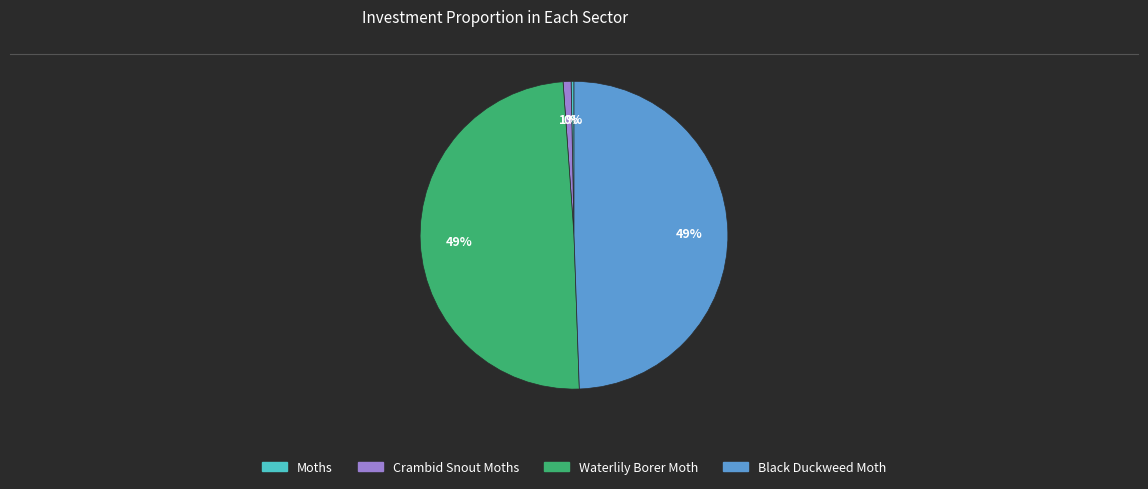

Does Black Duckweed Moth represent more than half of the total?

No